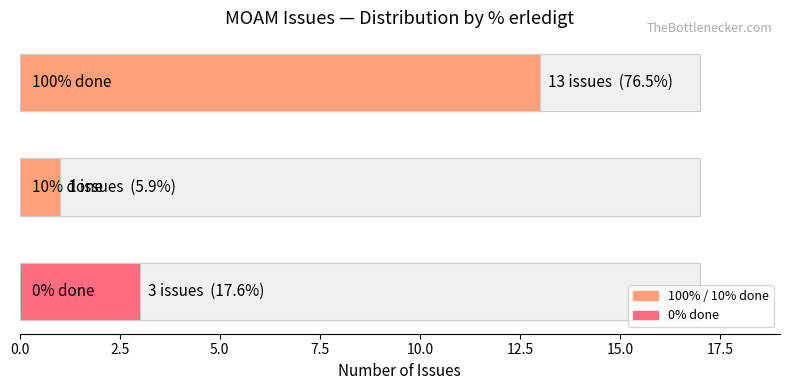

What is the average value?

6